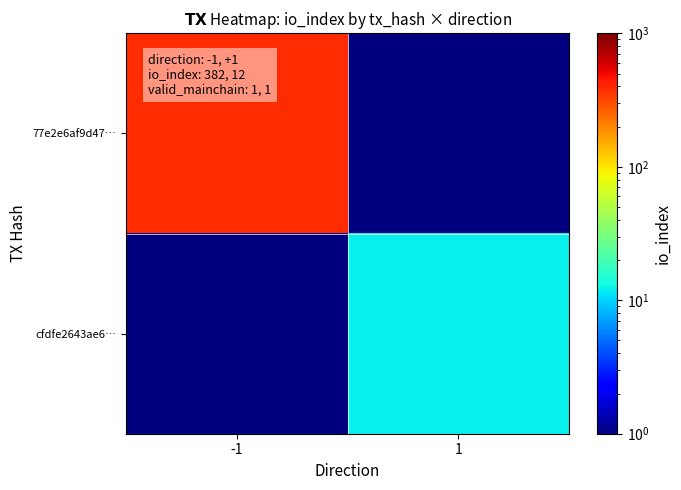

What is the greatest value displayed?

382.0